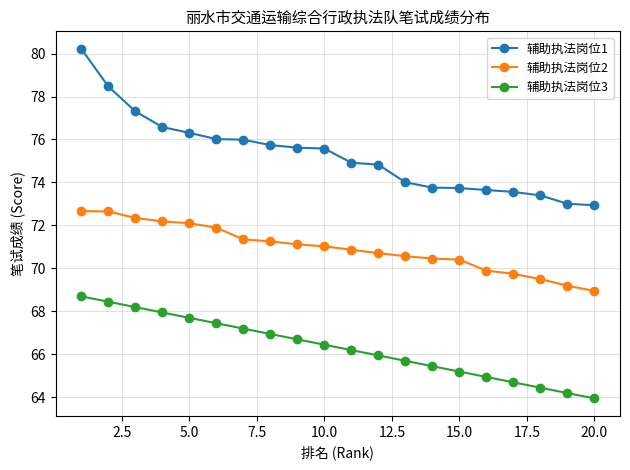

What is the maximum value shown in the chart?

80.2